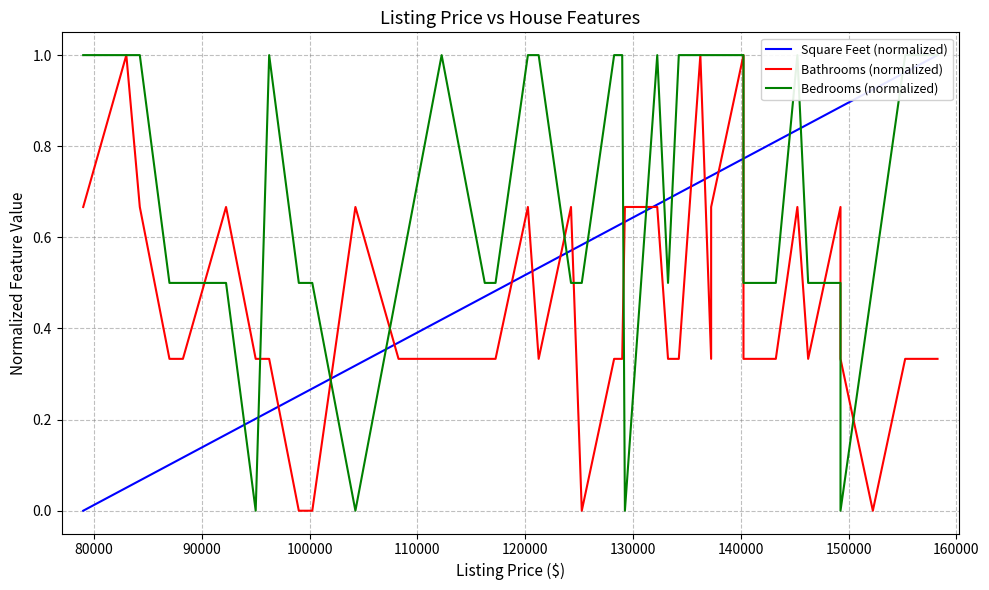

The value of Square Feet (normalized) at 27 is 1.2. True or false?

False